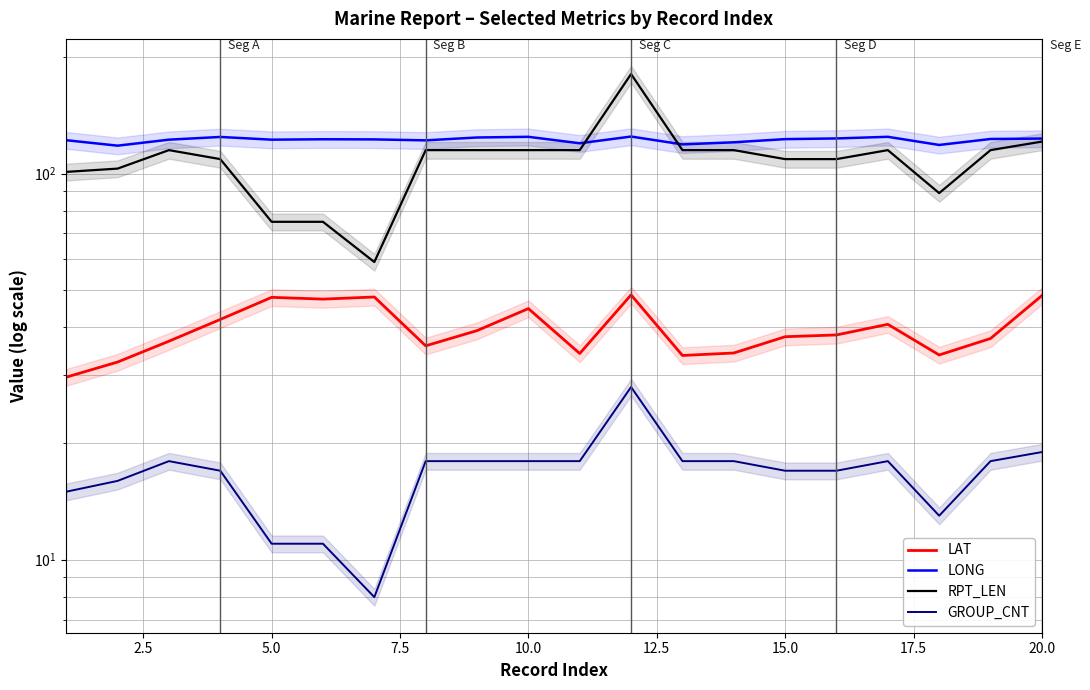

Rank the series by their maximum value, from highest to lowest.

RPT_LEN, LONG, LAT, GROUP_CNT